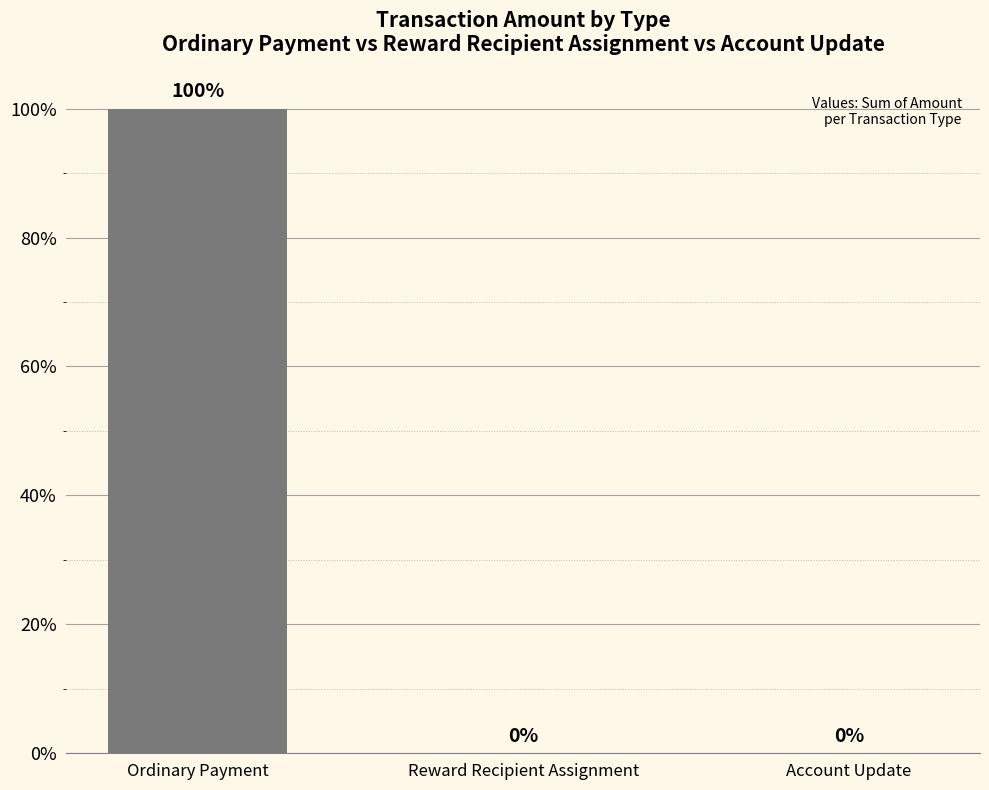

The chart shows a value of 100 at Ordinary Payment. True or false?

True